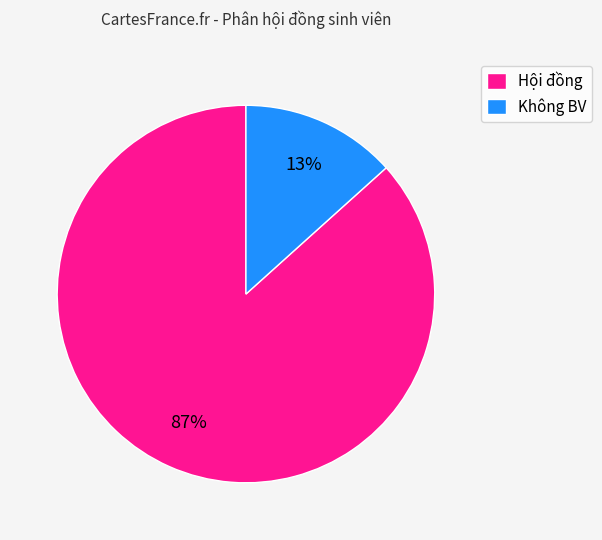

Rank the categories by value from highest to lowest.

Hội đồng, Không BV